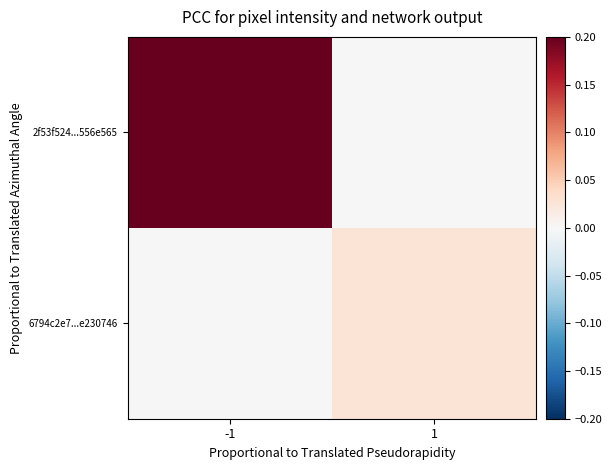

Which series has the largest range (max minus min)?

2f53f524...556e565